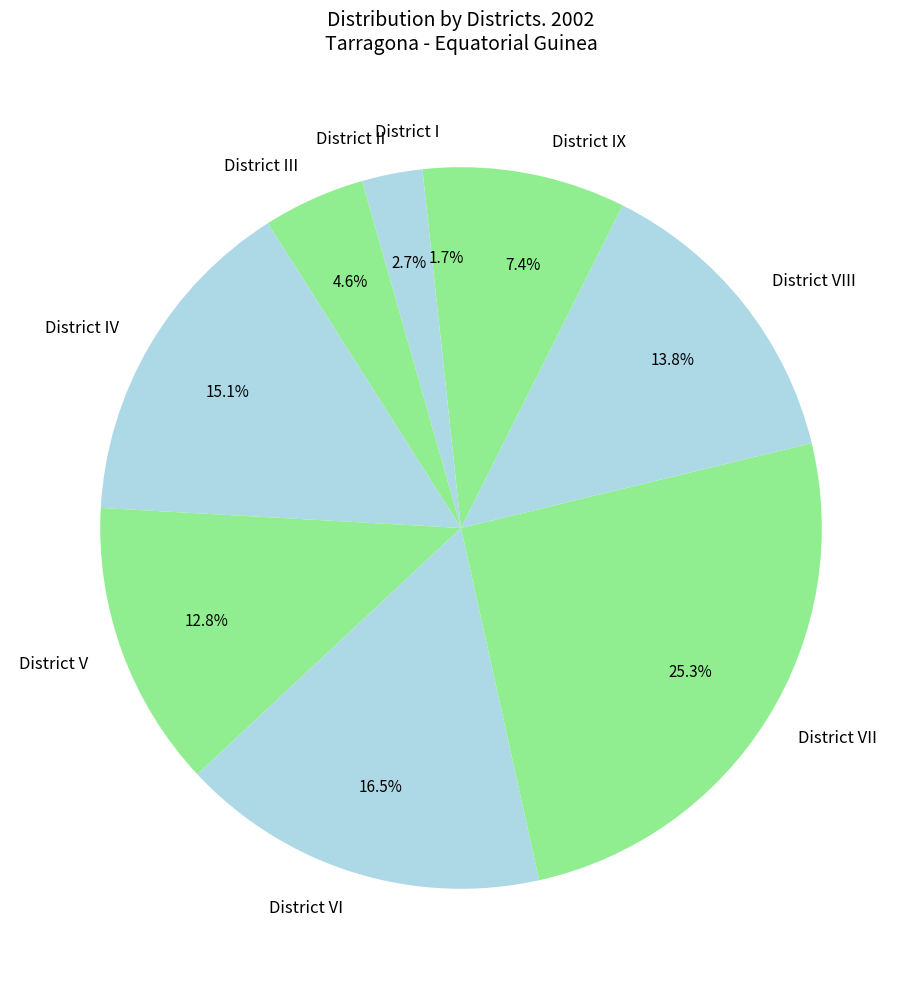

Is there any slice that represents more than half of the pie?

No